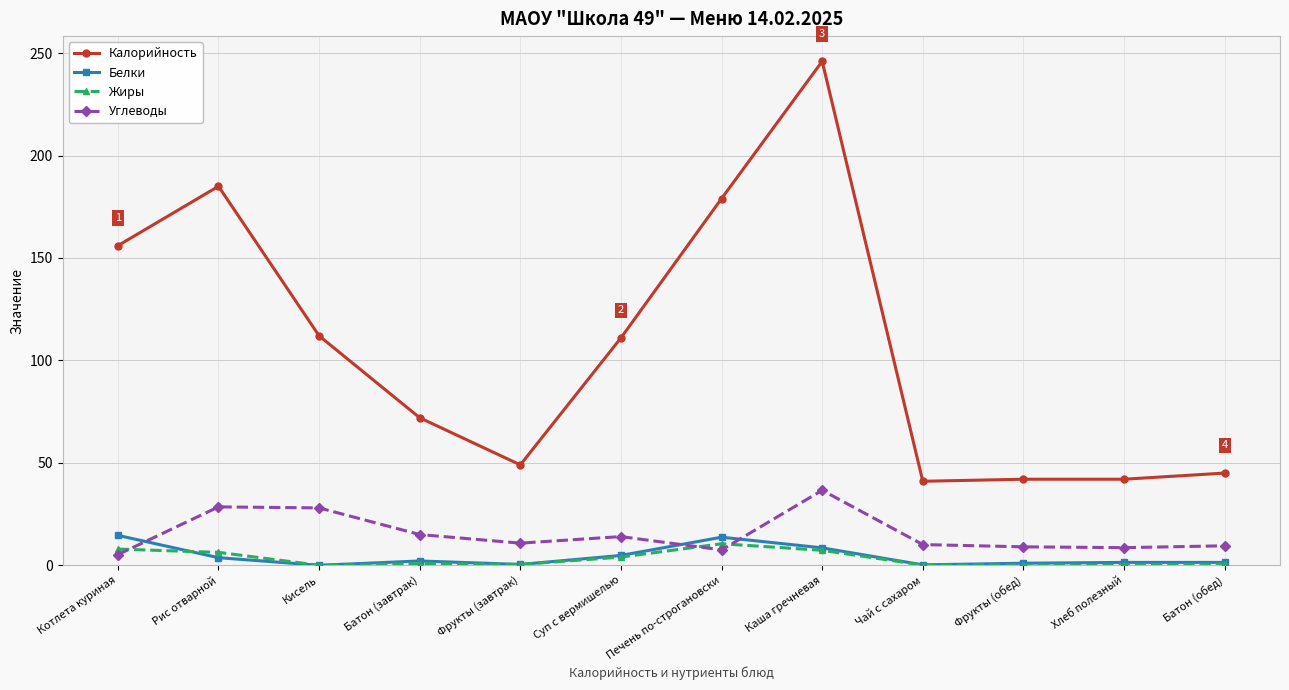

True or false: Жиры has more than 0 interior local peaks.

True